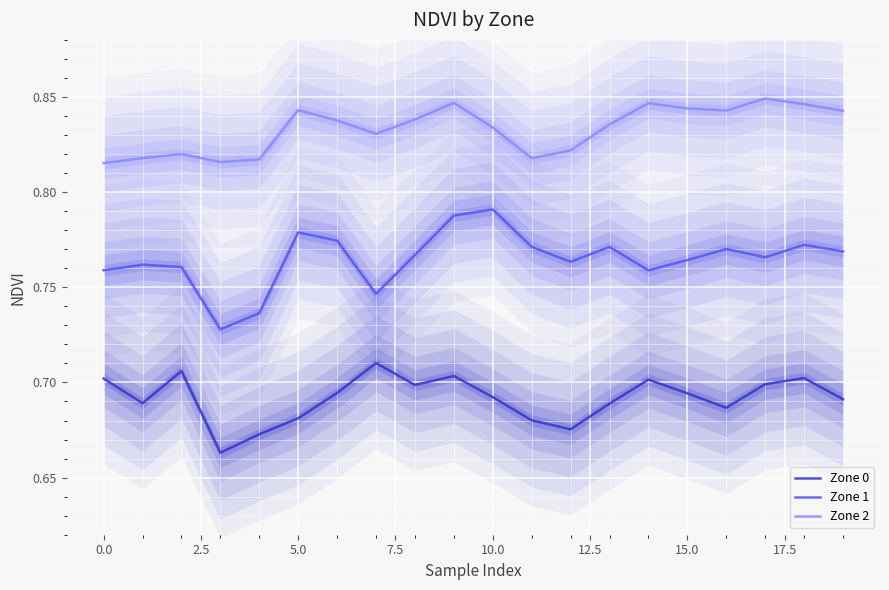

How many interior local peaks does the Zone 0 series have?

5